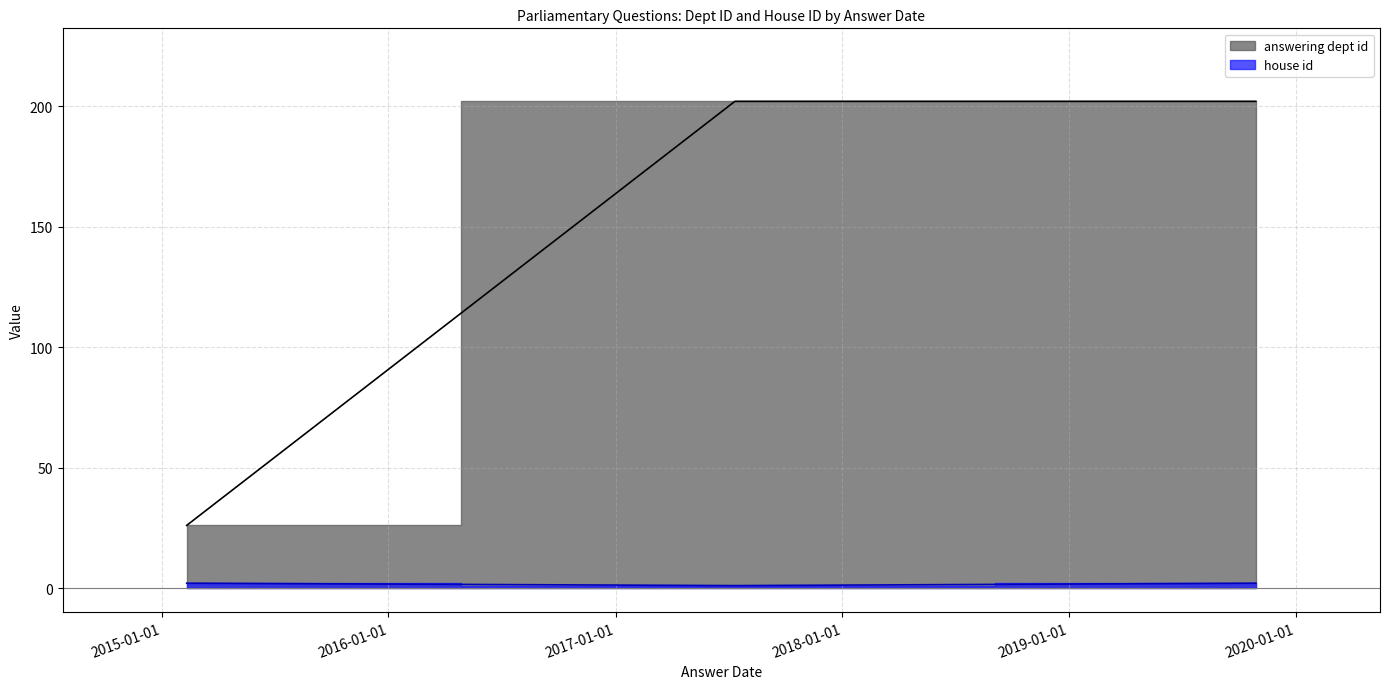

Reading right to left, what are all the values shown in this chart?

answering dept id: 2015-02-10=26	2017-07-12=202	2019-10-29=202
house id: 2015-02-10=2	2017-07-12=1	2019-10-29=2